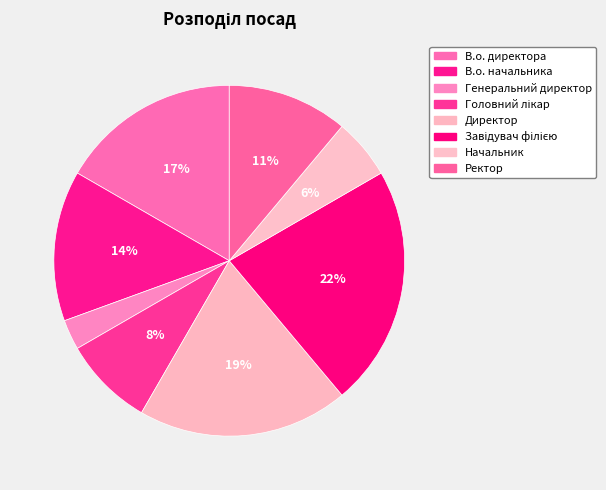

To the nearest percent, what is the difference between the largest and smallest slice percentages?

19%